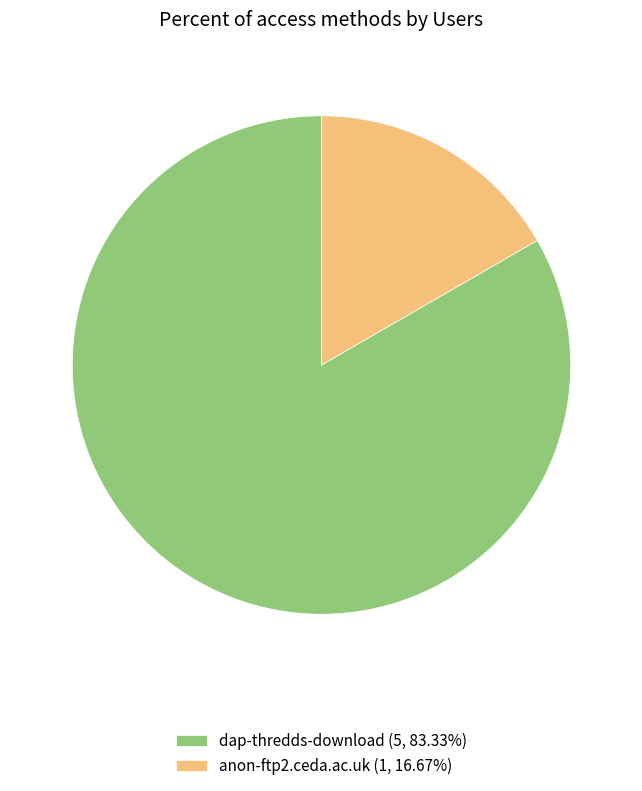

True or false: dap-thredds-download accounts for 83% of the total.

True